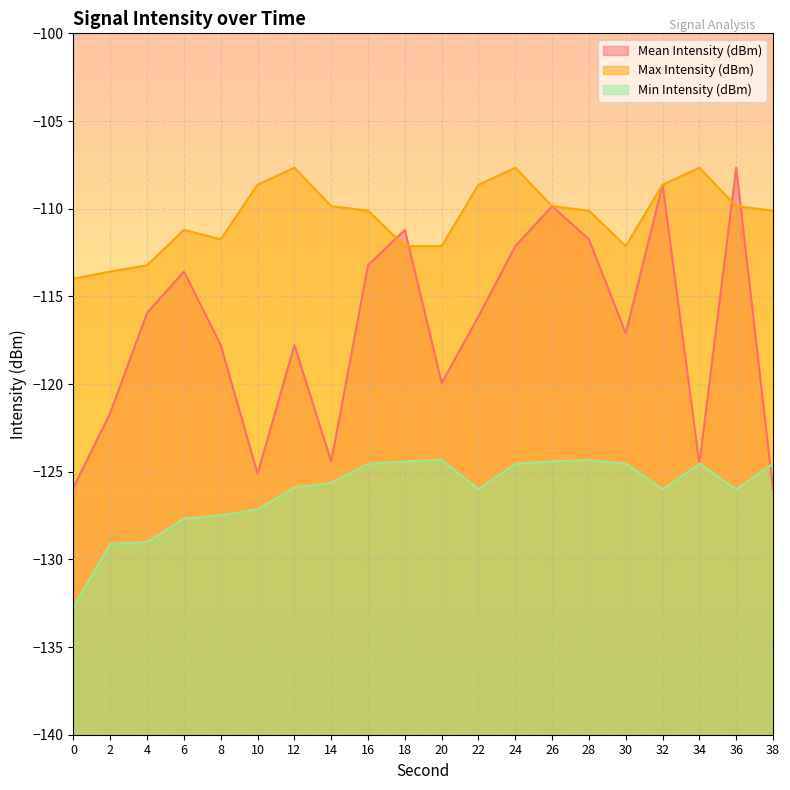

Does the chart display data point markers on the line(s)?

No